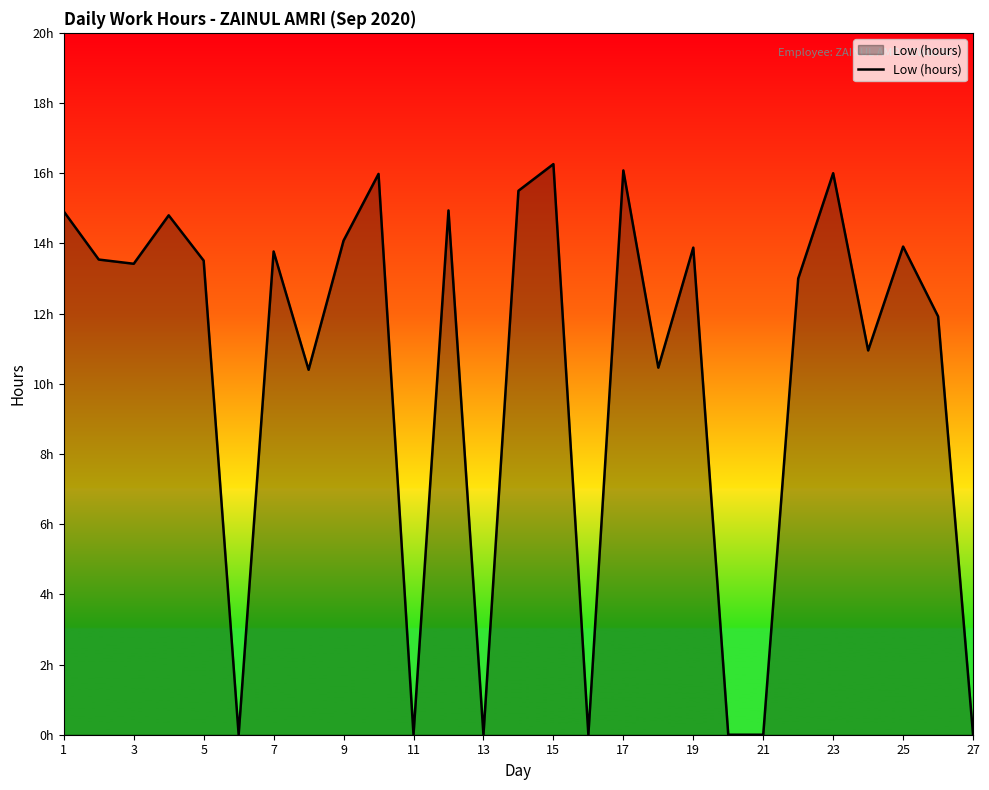

Which label corresponds to the smallest value in the chart?

11